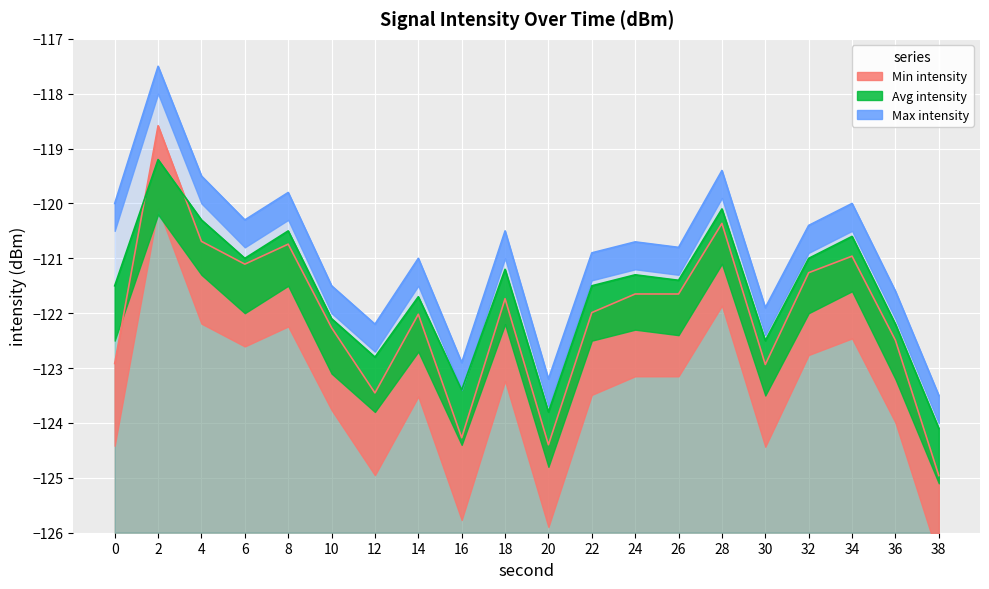

What is the difference between the maximum and second lowest values in the Max intensity series?

5.7